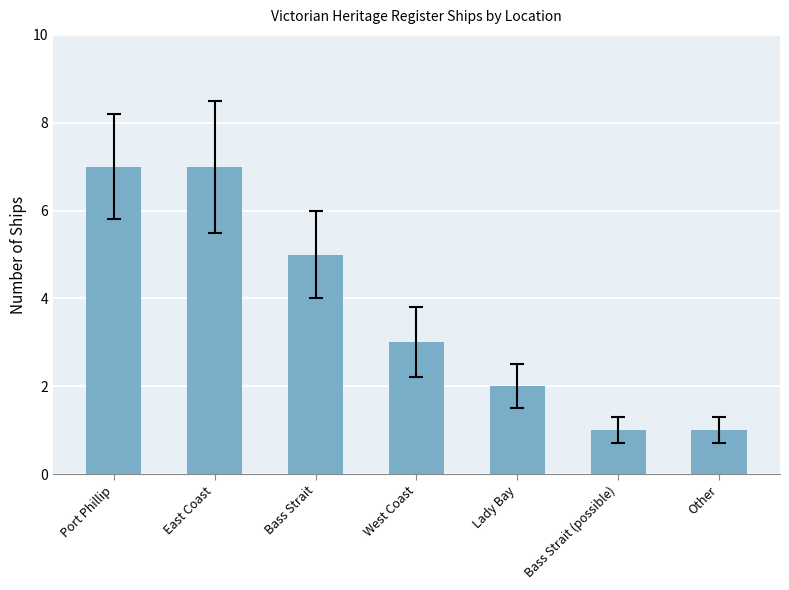

What is the change in value from West Coast to Lady Bay?

-1